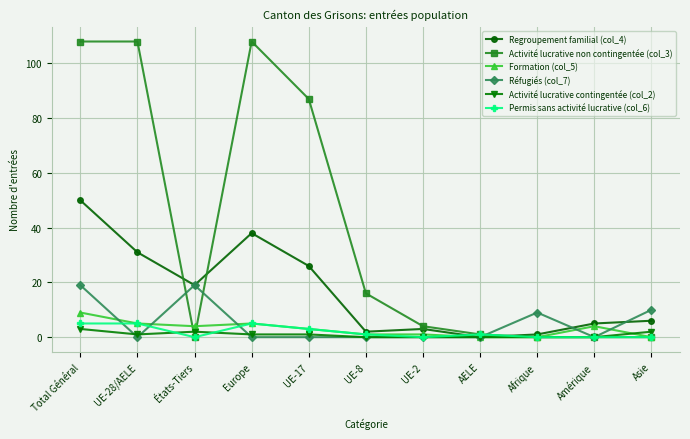

What is the maximum value shown in the chart?

108